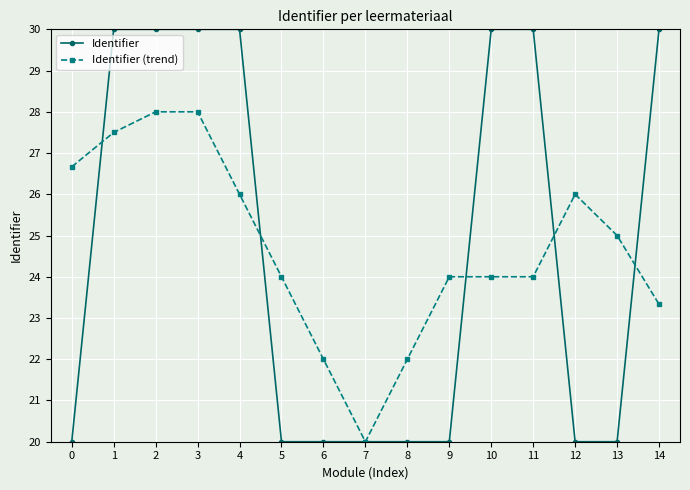

What is the value of the Identifier point at the 14th from the left?

20.0